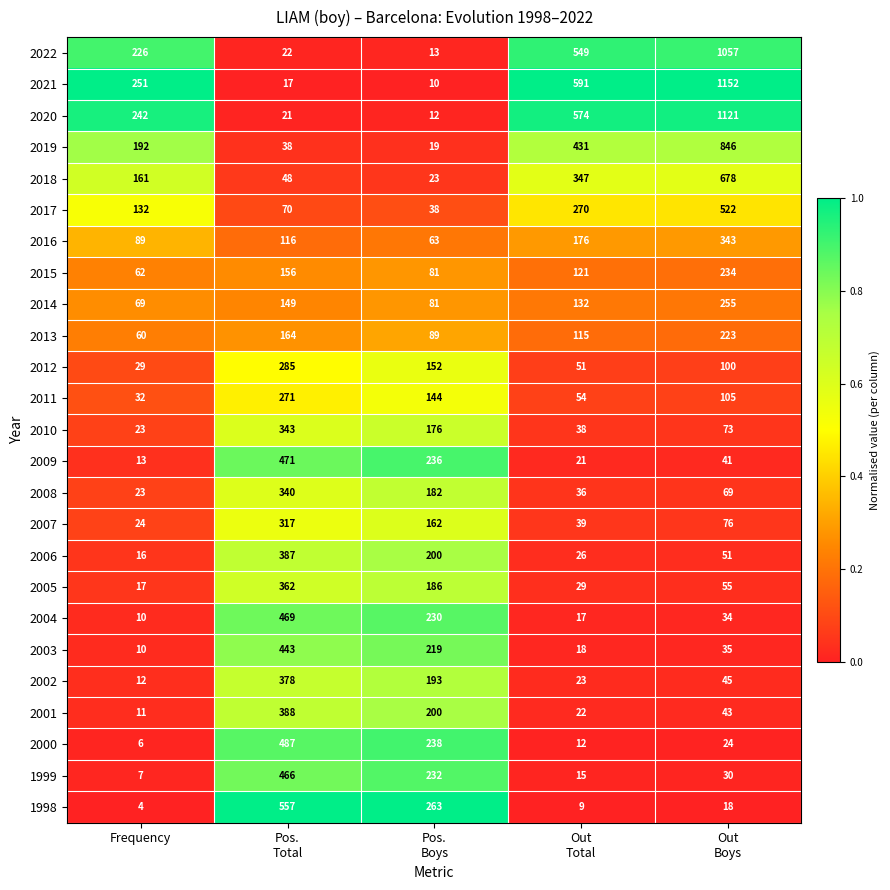

What is the sum of all 2020 values?

1970